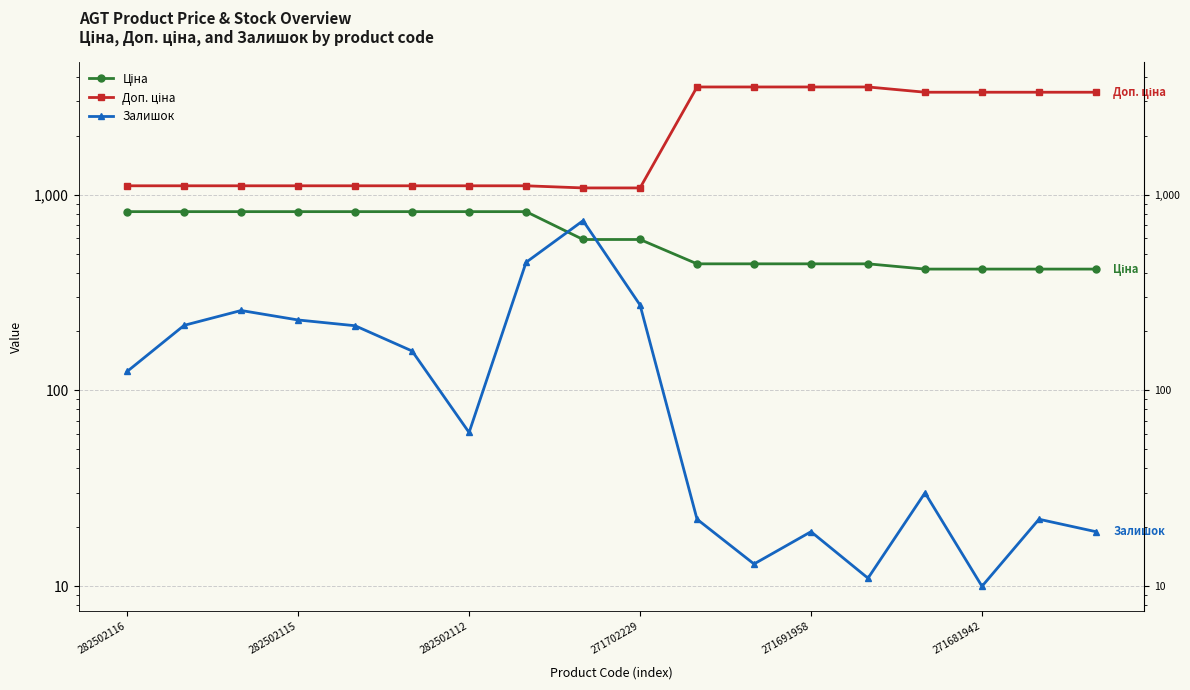

How many values in the Доп. ціна series exceed 1109?

16